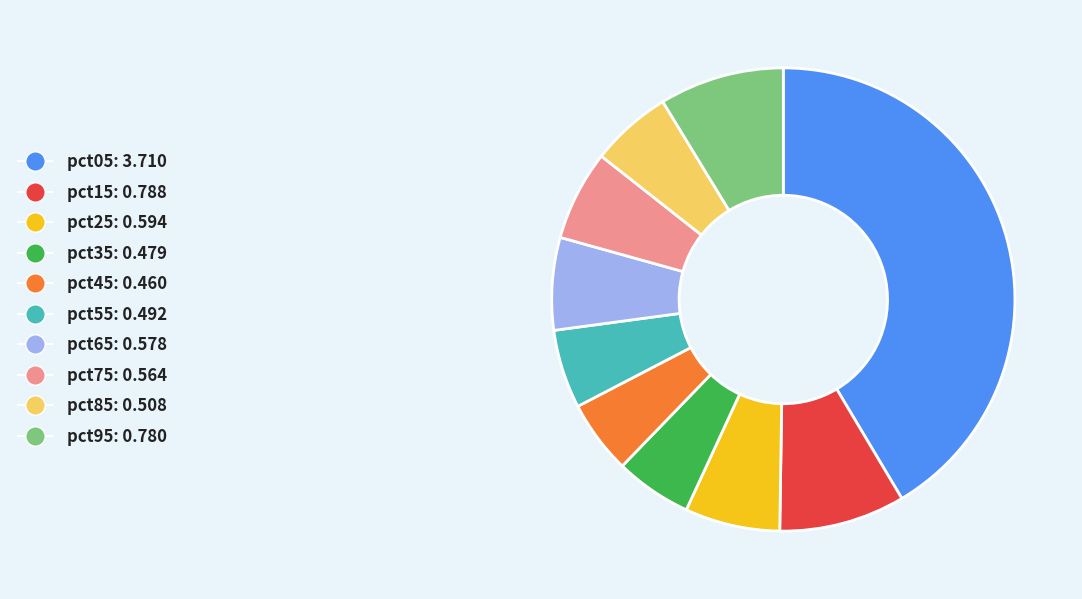

What is the largest slice in the pie chart?

pct05